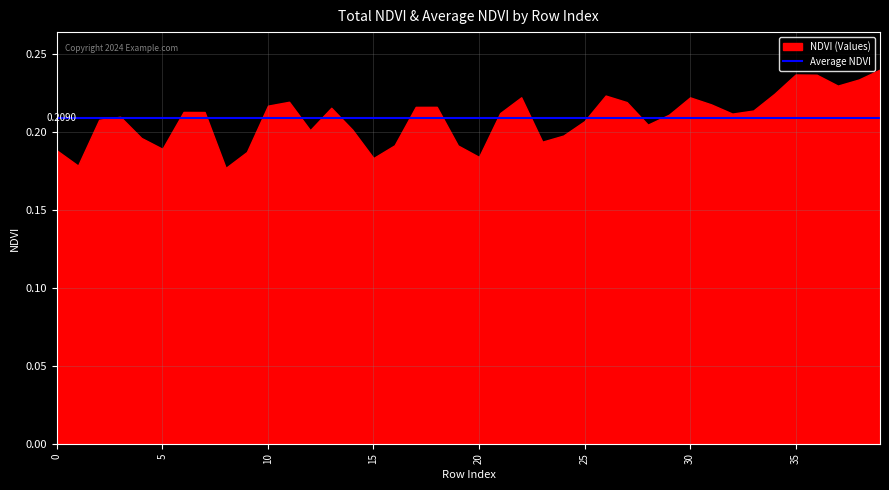

Where is NDVI nearest to the value 0?

8